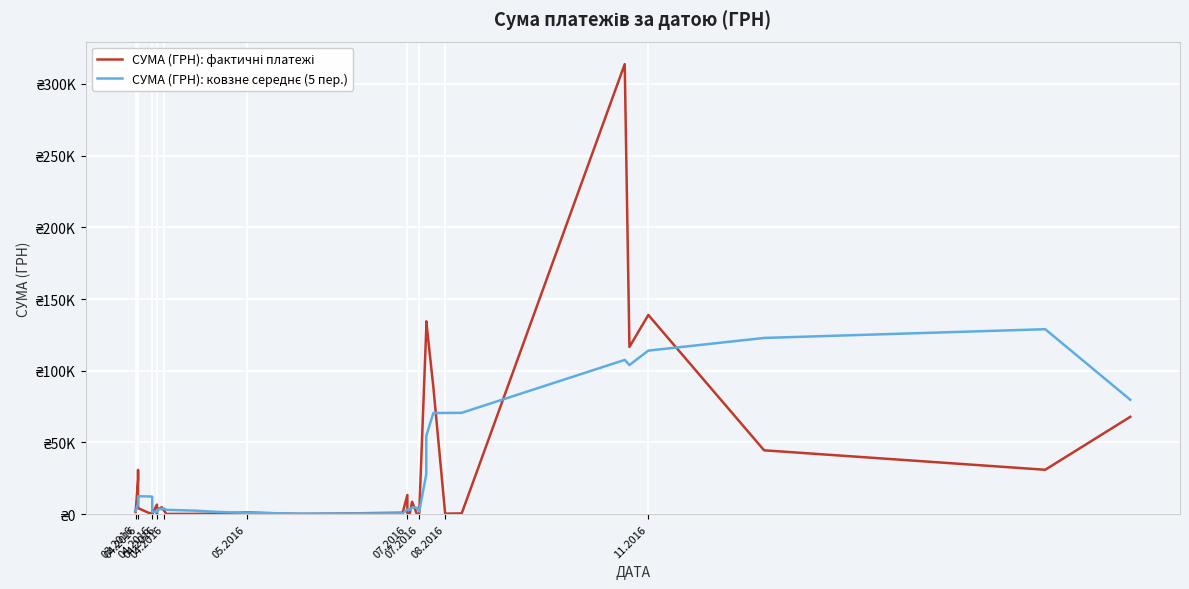

Which series ends up on top after the final intersection of СУМА (ГРН): ковзне середнє (5 пер.) and СУМА (ГРН): фактичні платежі?

СУМА (ГРН): ковзне середнє (5 пер.)